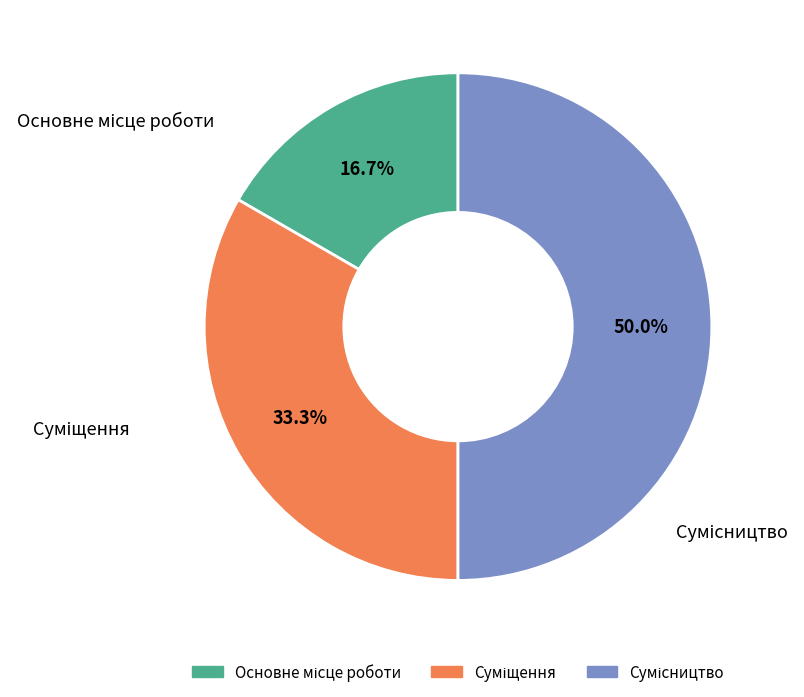

Count the number of slices in the pie.

3